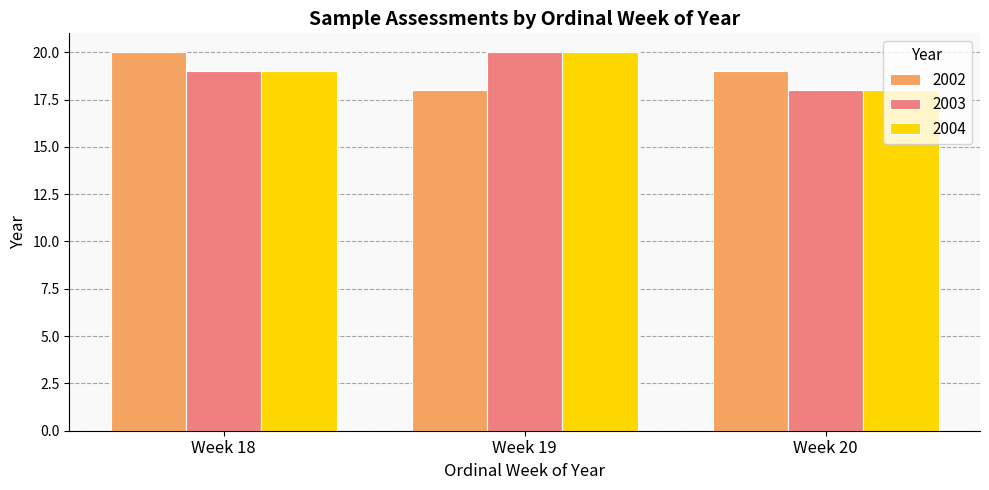

What is the minimum value for 2002?

18